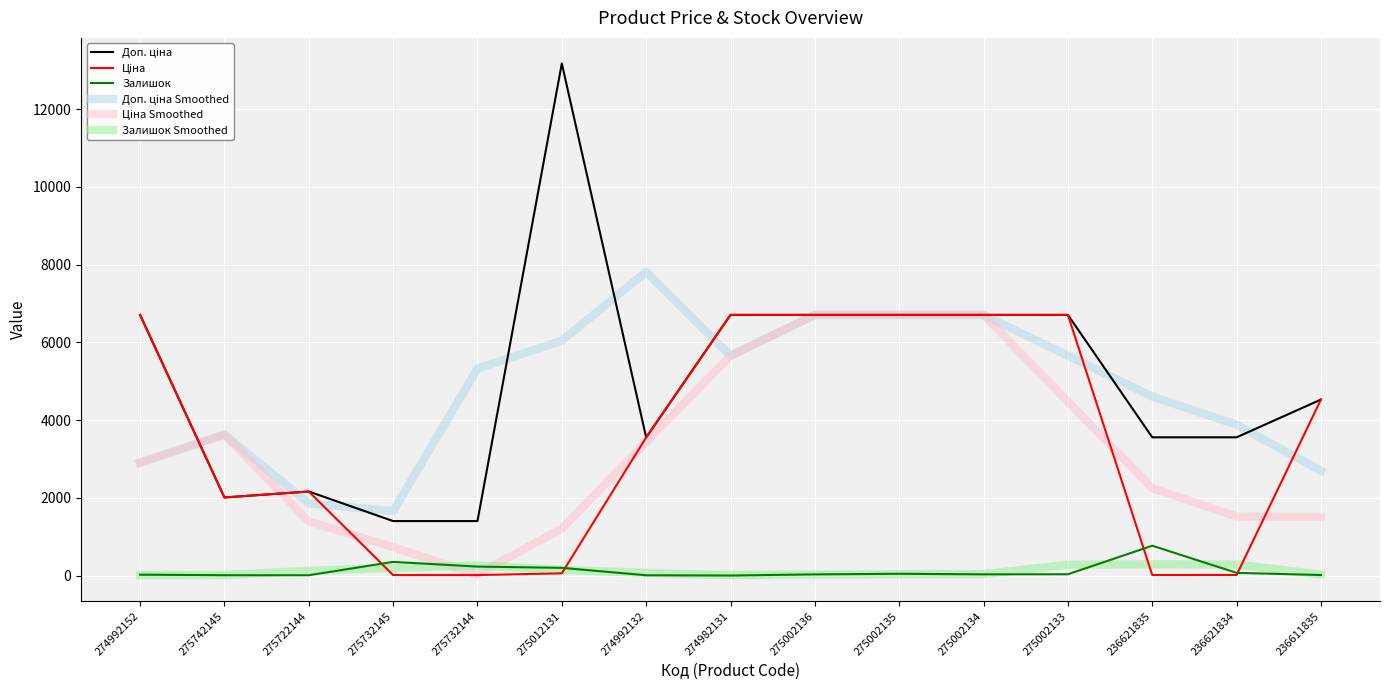

True or false: Залишок has a value of 353.0 at 275732145.

True